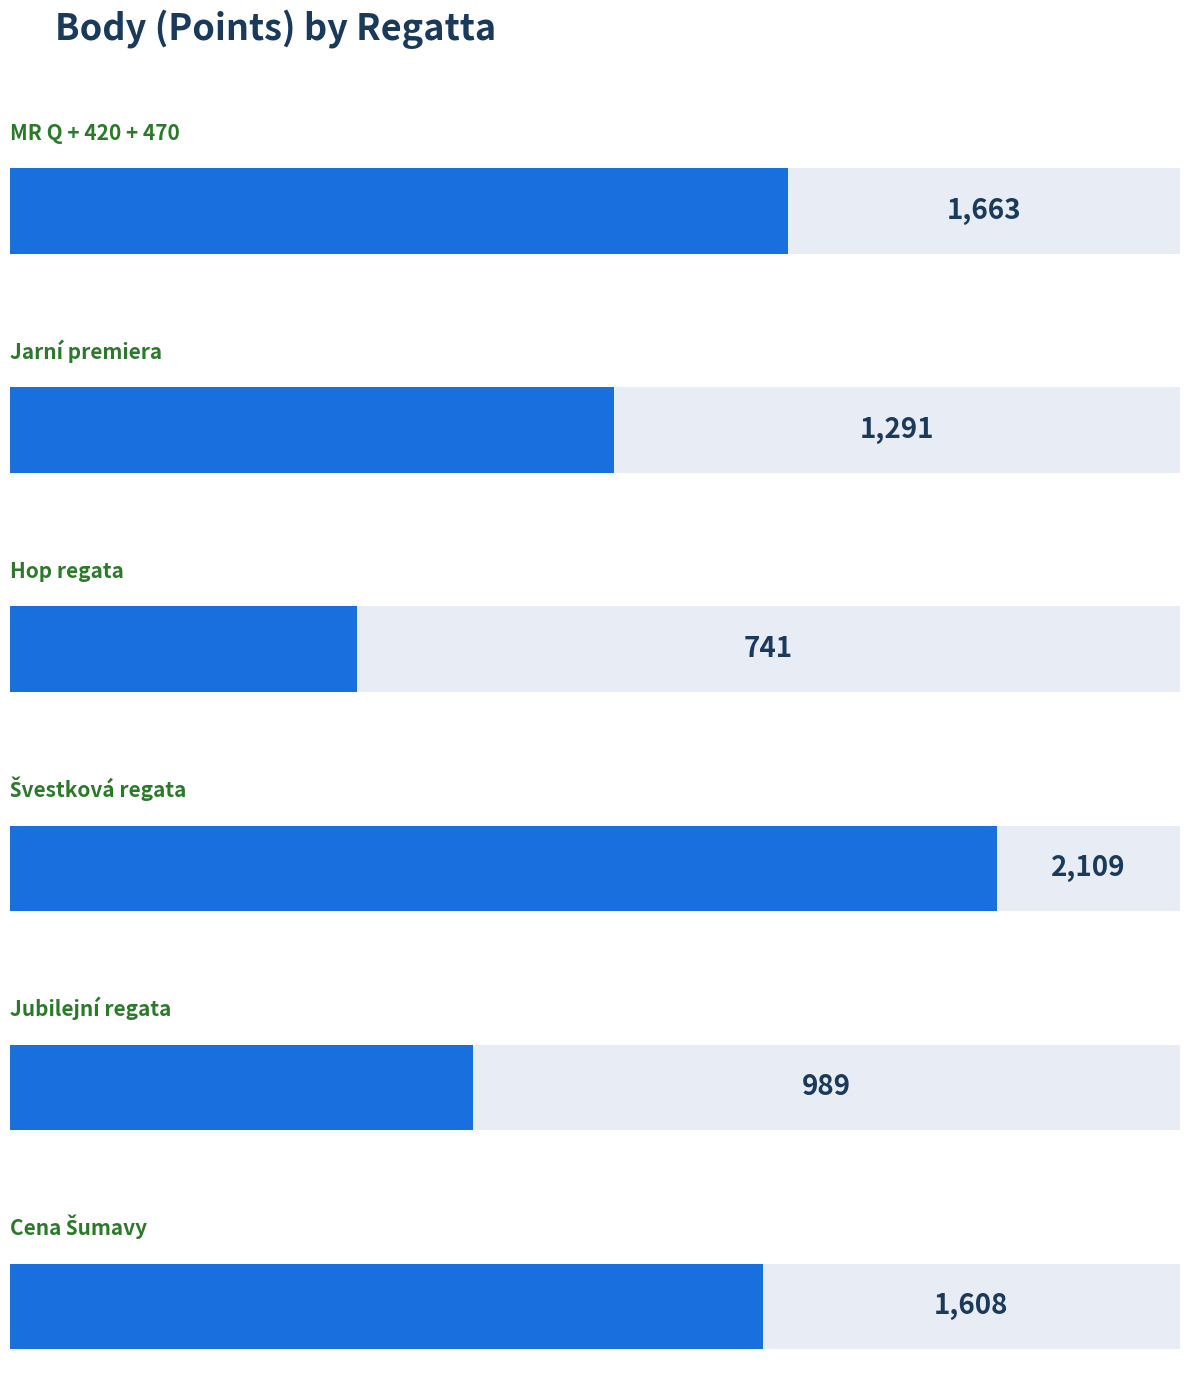

Reading left to right, what are all the values shown in this chart?

MR Q + 420 + 470=1663	Jarní premiera=1291	Hop regata=741	Švestková regata=2109	Jubilejní regata=989	Cena Šumavy=1608